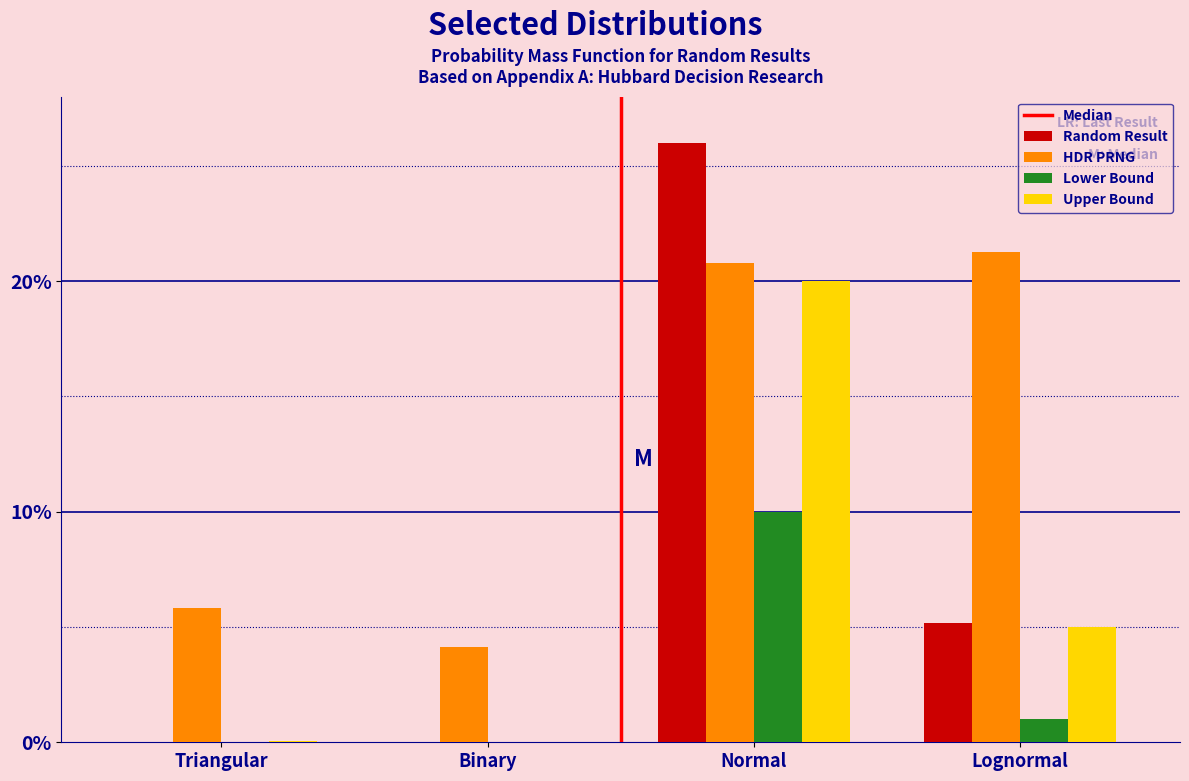

Which series has the largest total across all categories?

HDR PRNG